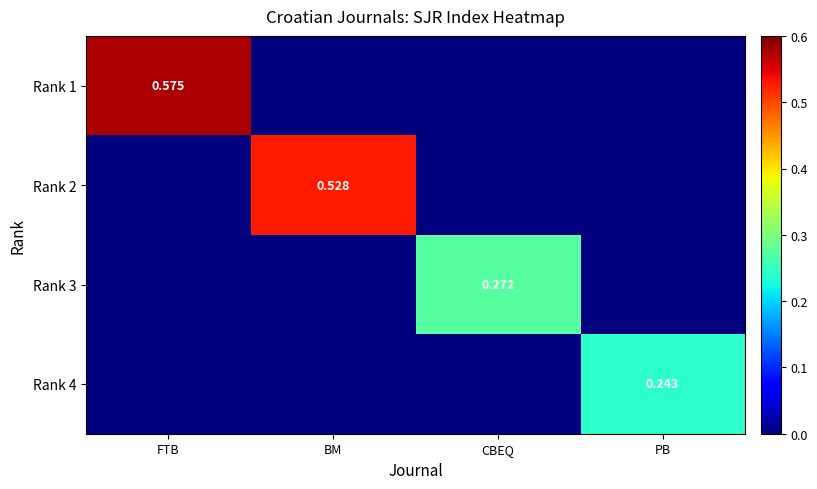

Between FTB and BM, which is larger?

FTB